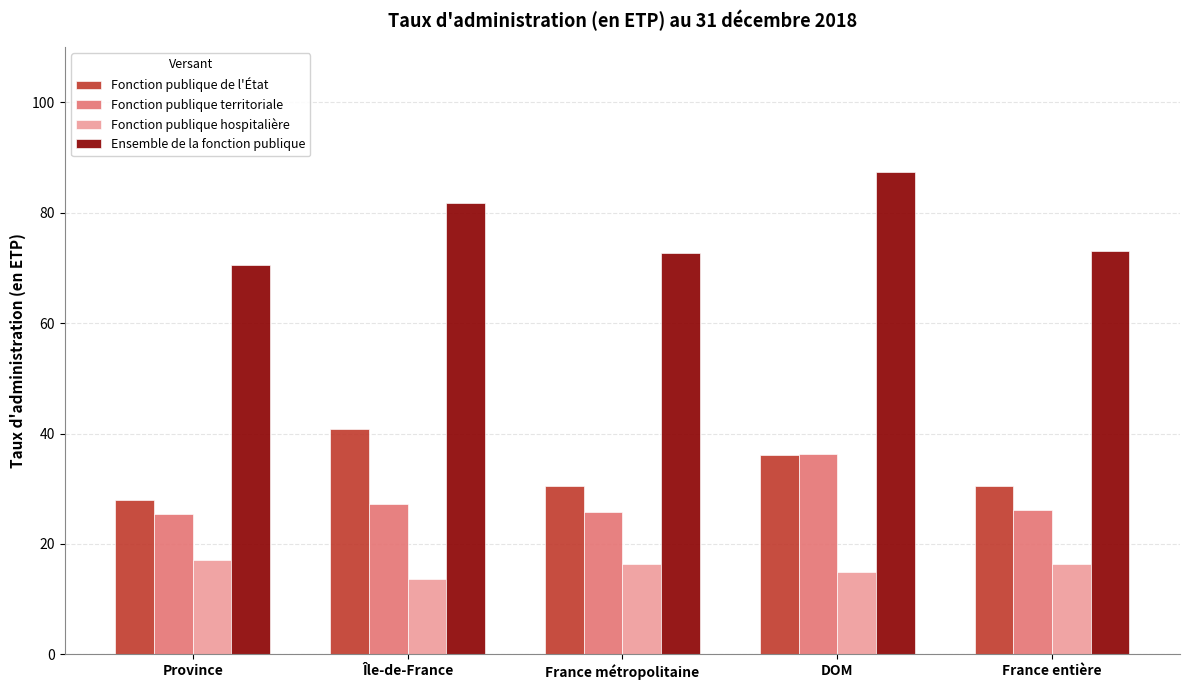

What is the label of the 4th bar from the right?

Île-de-France